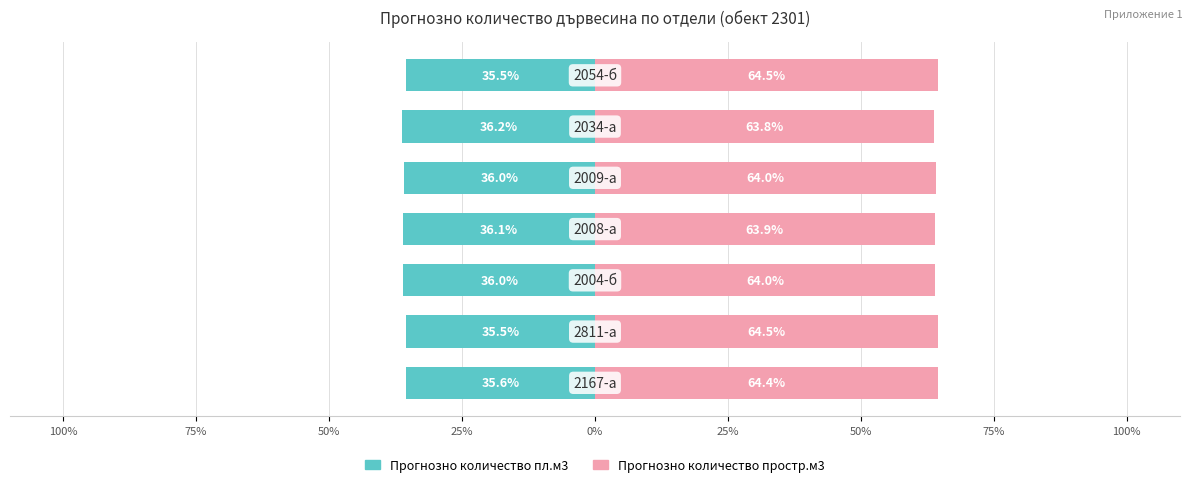

Which has a higher value, 100% or 75%?

75%